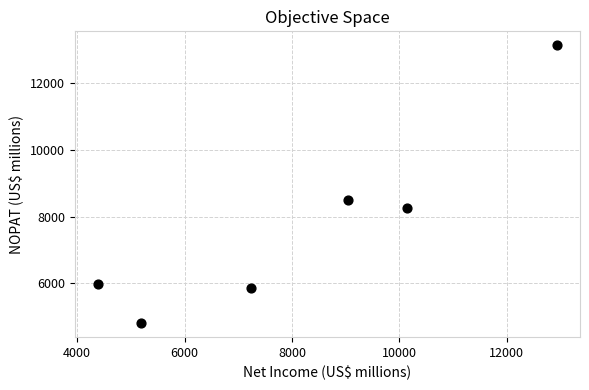

What Y value in the scatter plot is closest to 8971?

8512